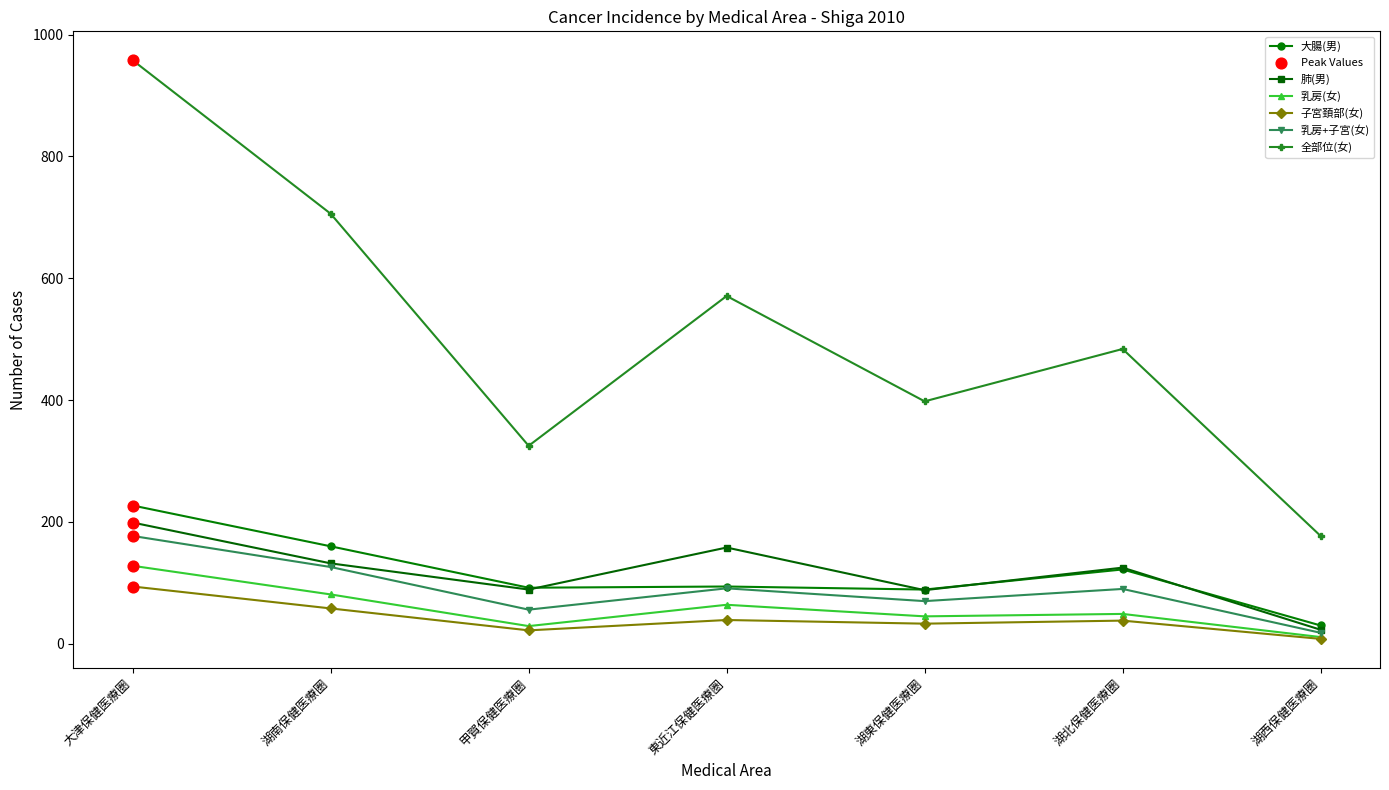

Which series has the largest total across all categories?

全部位(女)